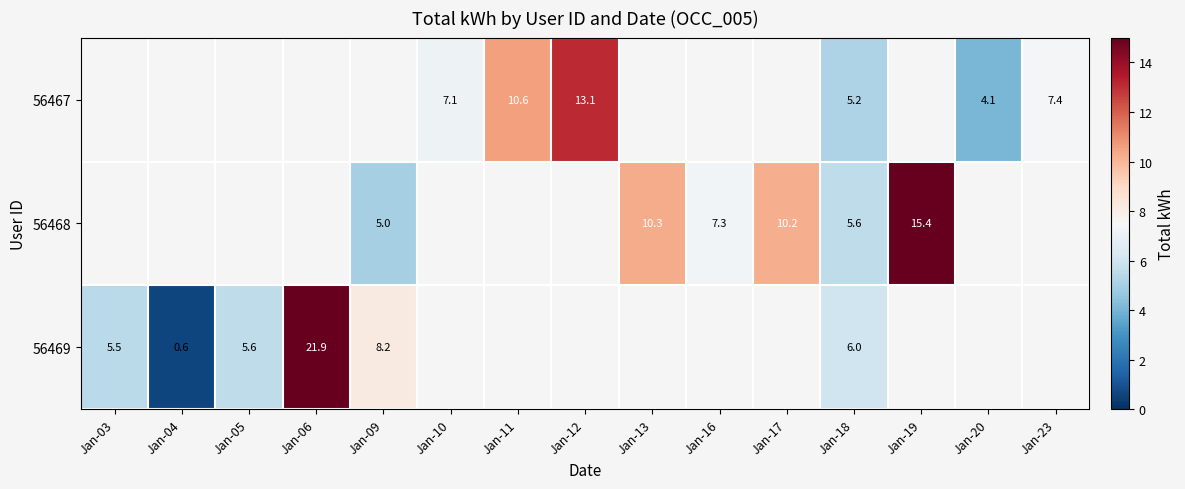

What is the sum of the 56467 values at Jan-11 and Jan-12?

23.7